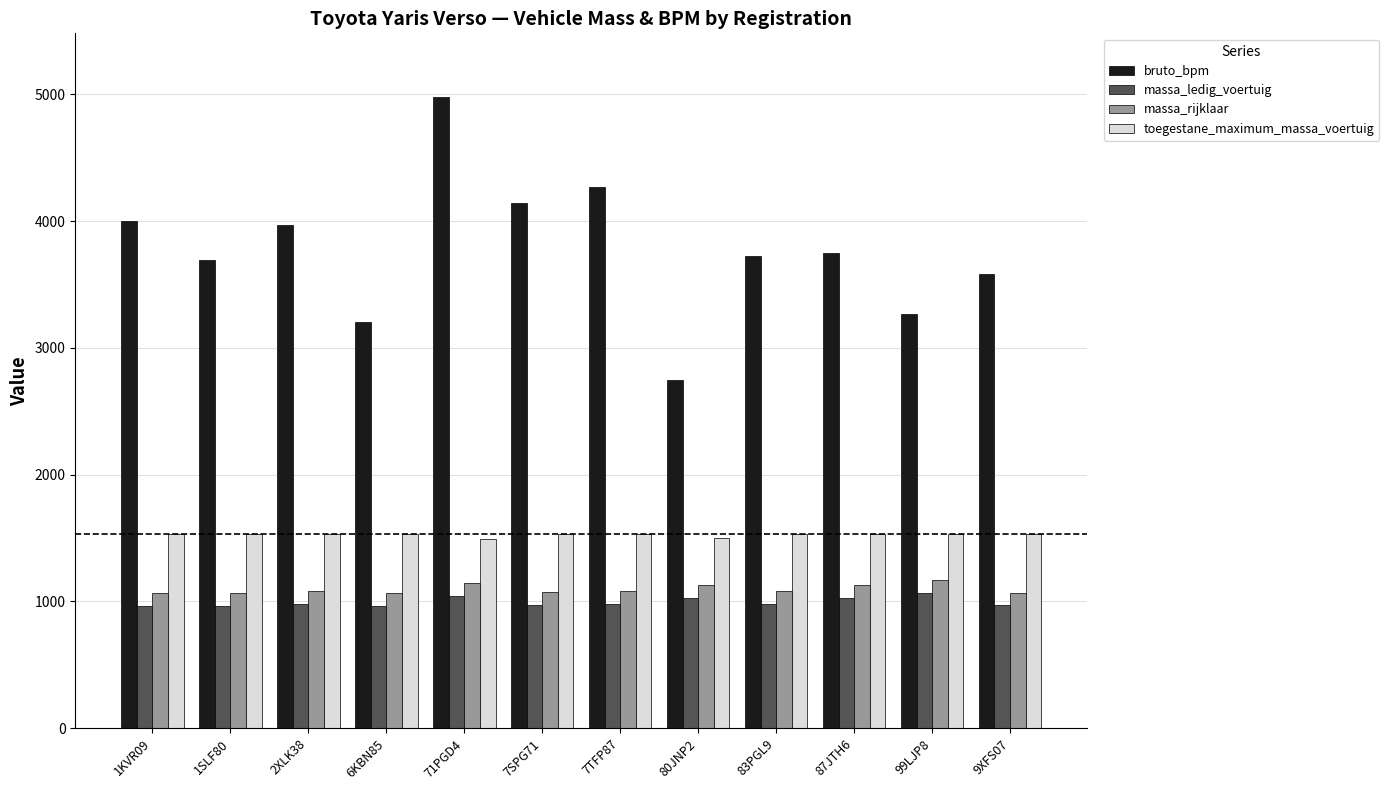

What is the value of the massa_ledig_voertuig bar at the 7th from the left?

980